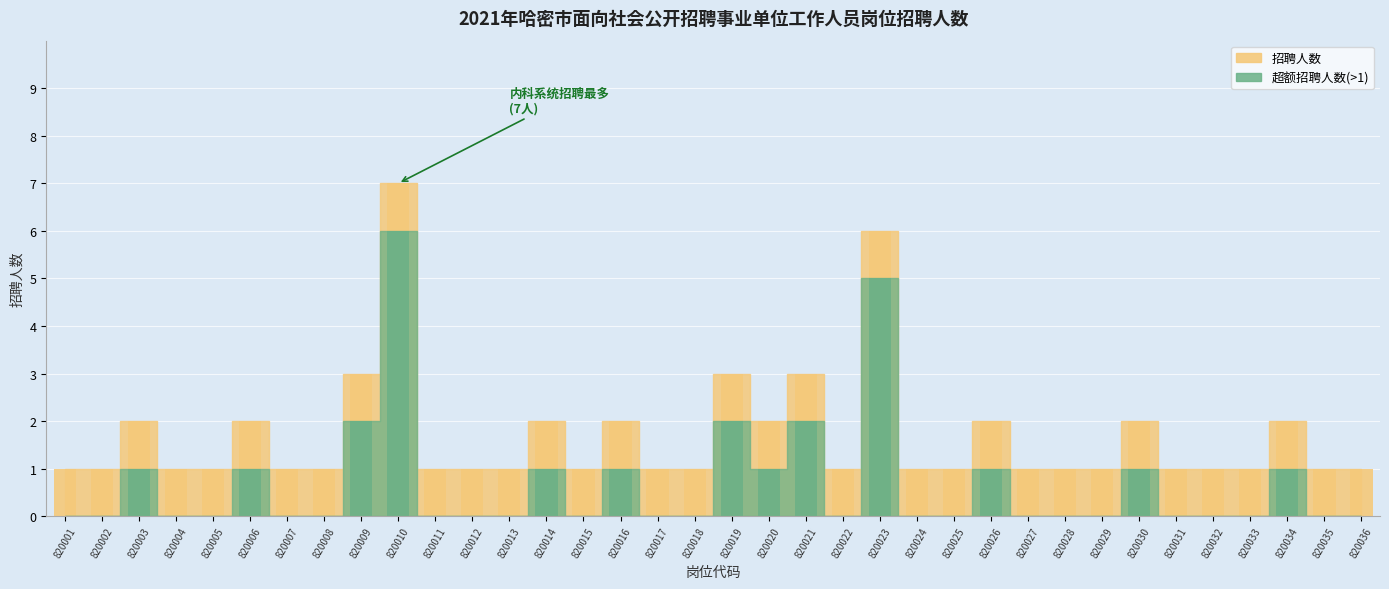

What is the maximum value shown in the chart?

7